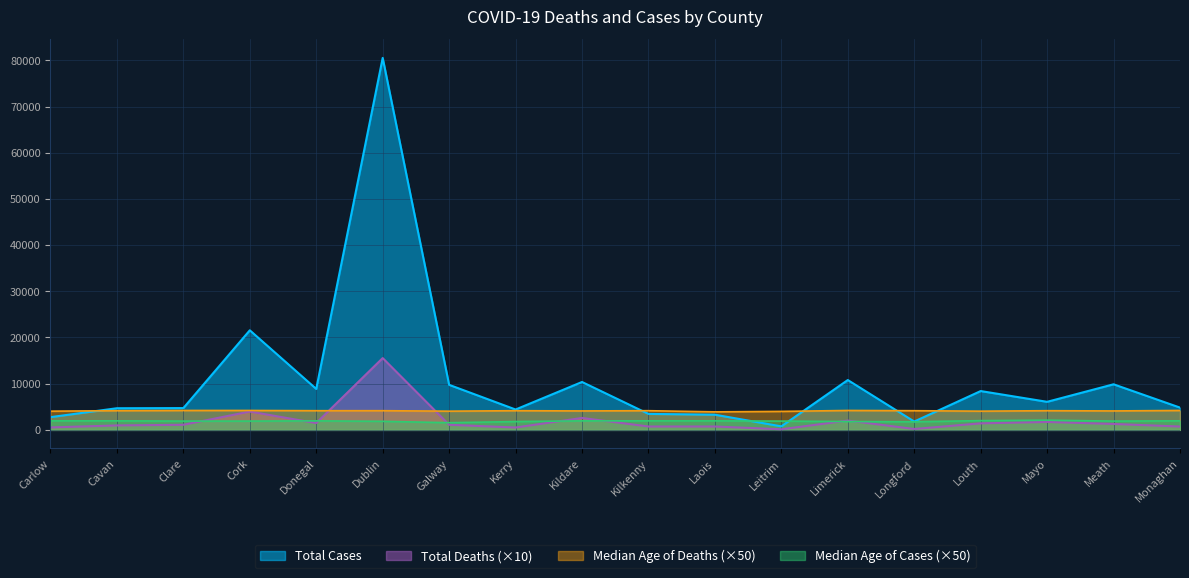

The Total Deaths series shows 917 at Limerick. True or false?

False